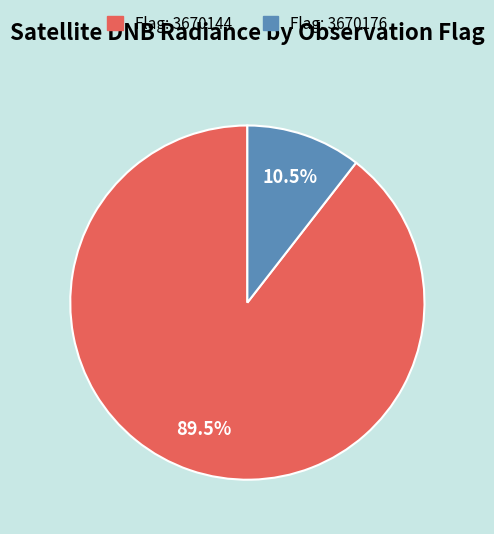

To the nearest percent, what is the difference between the largest and smallest slice percentages?

79%